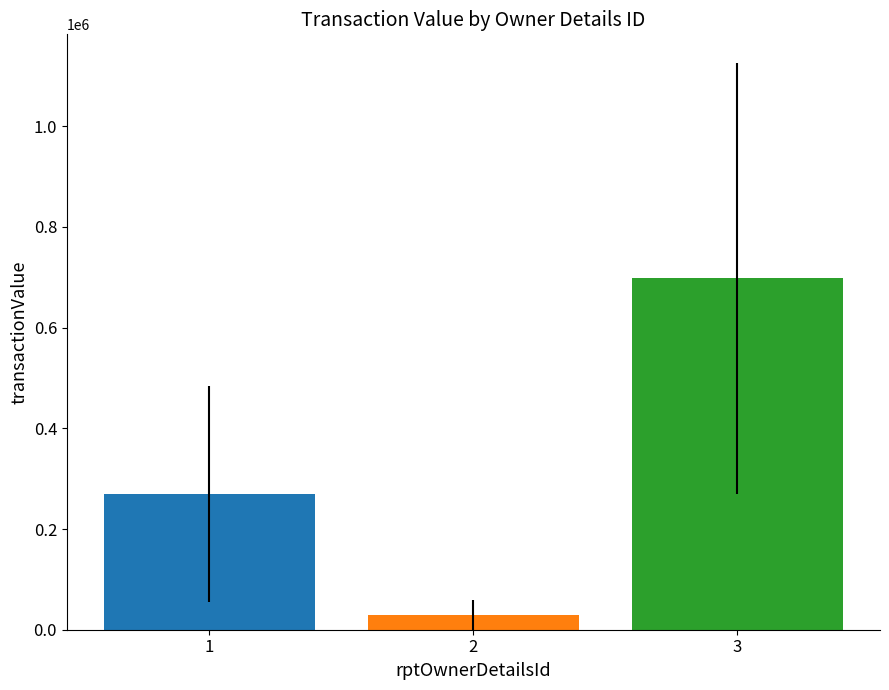

What is the minimum value shown in the chart?

29906.5